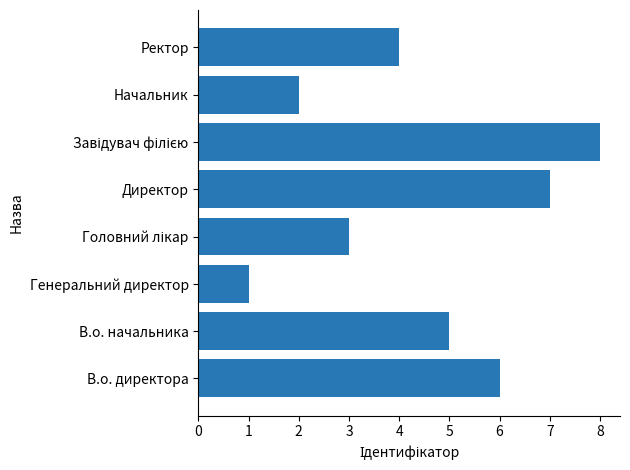

What is the change in value from В.о. начальника to Начальник?

-3